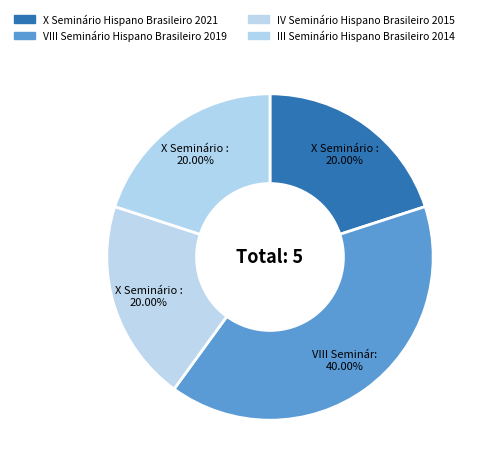

What percentage is the X Seminário Hispano Brasileiro 2021 slice, to the nearest percent?

20%